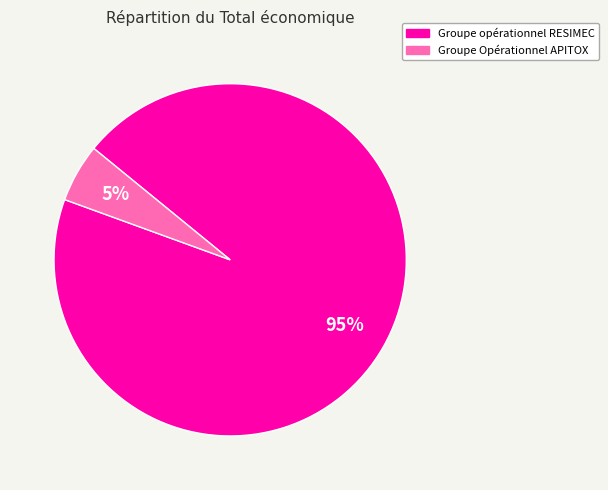

Does any single category account for the majority?

Yes